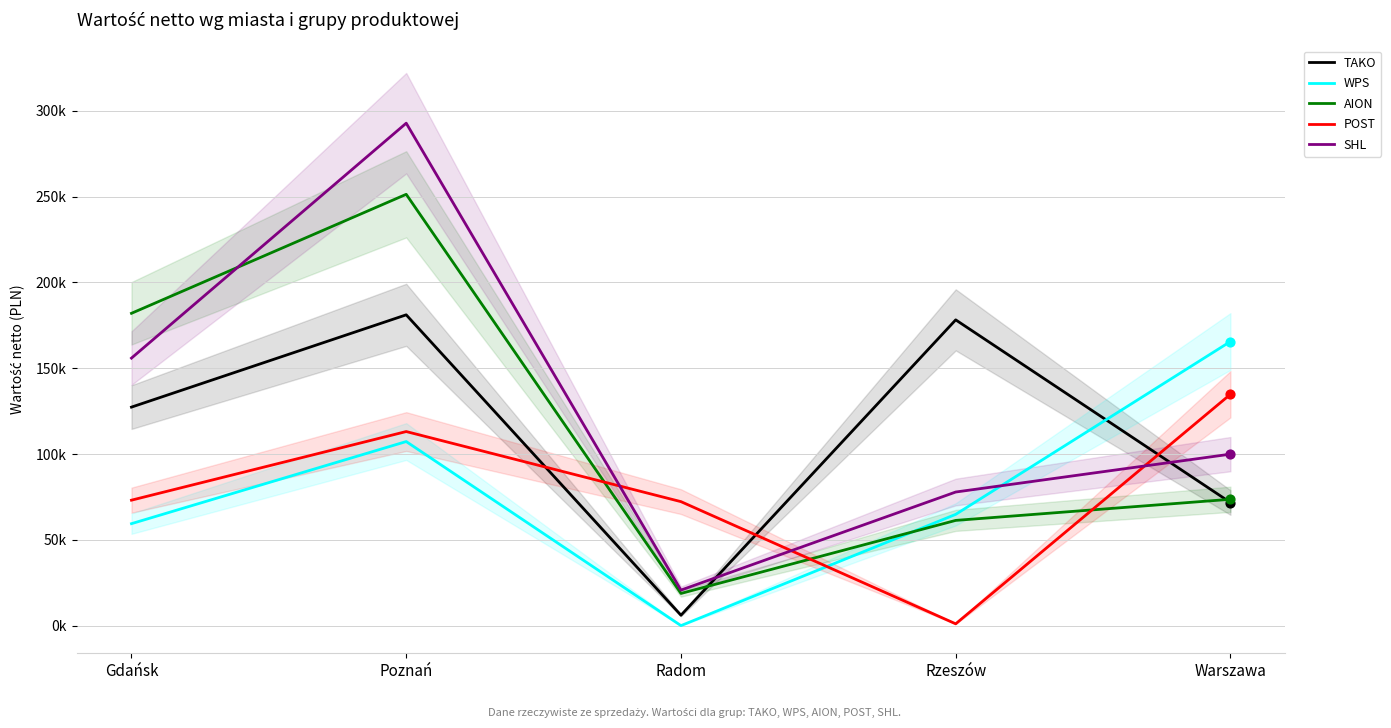

Which series reaches the minimum Y coordinate?

WPS